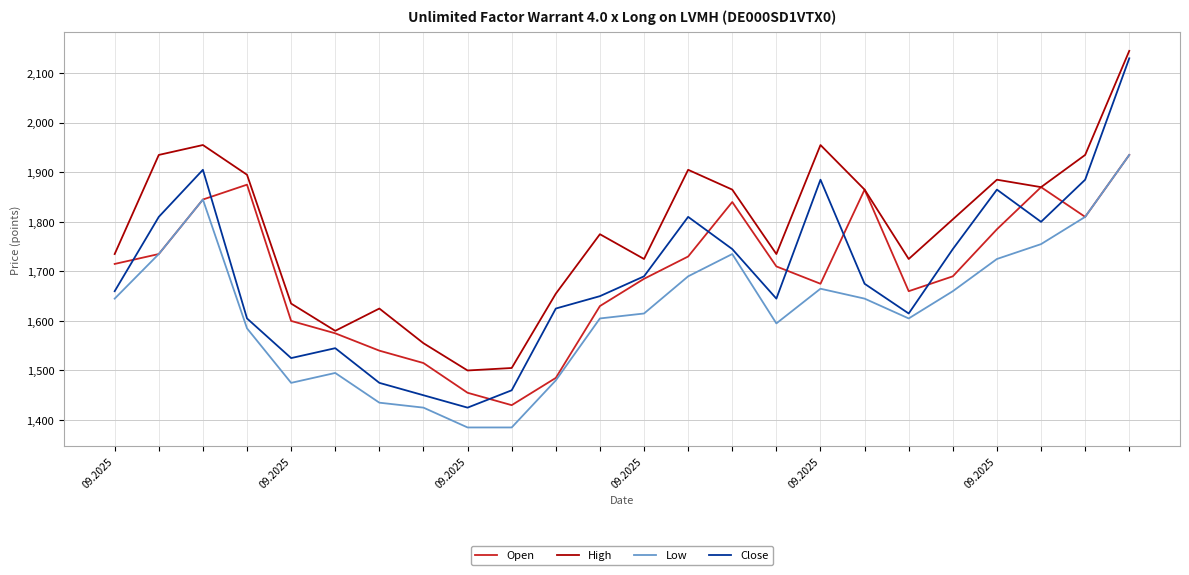

True or false: High and Low cross at least once.

False